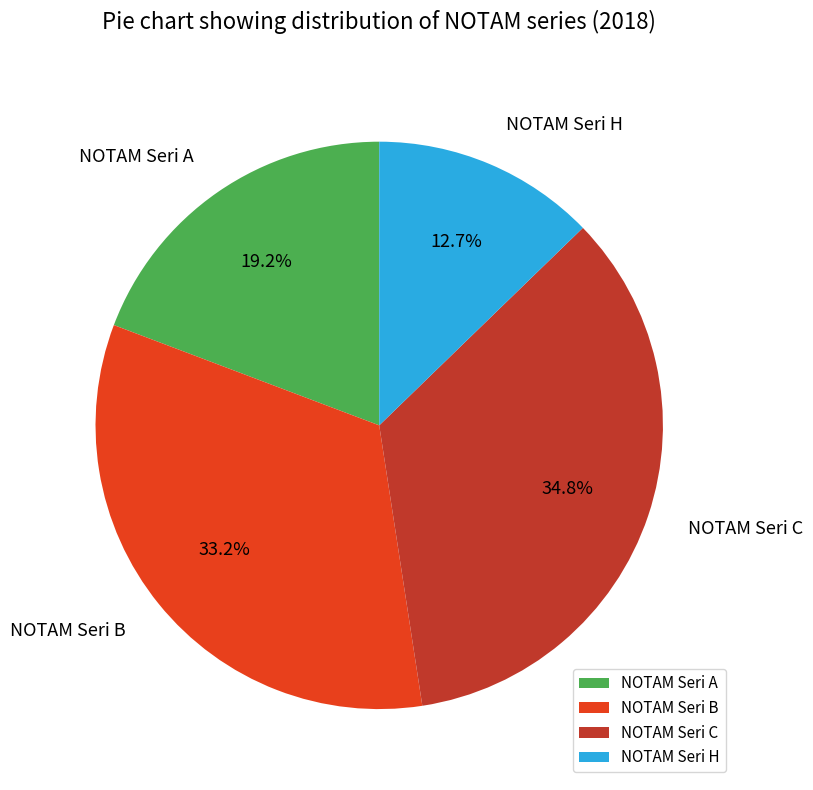

Rank the categories by value from lowest to highest.

NOTAM Seri H, NOTAM Seri A, NOTAM Seri B, NOTAM Seri C